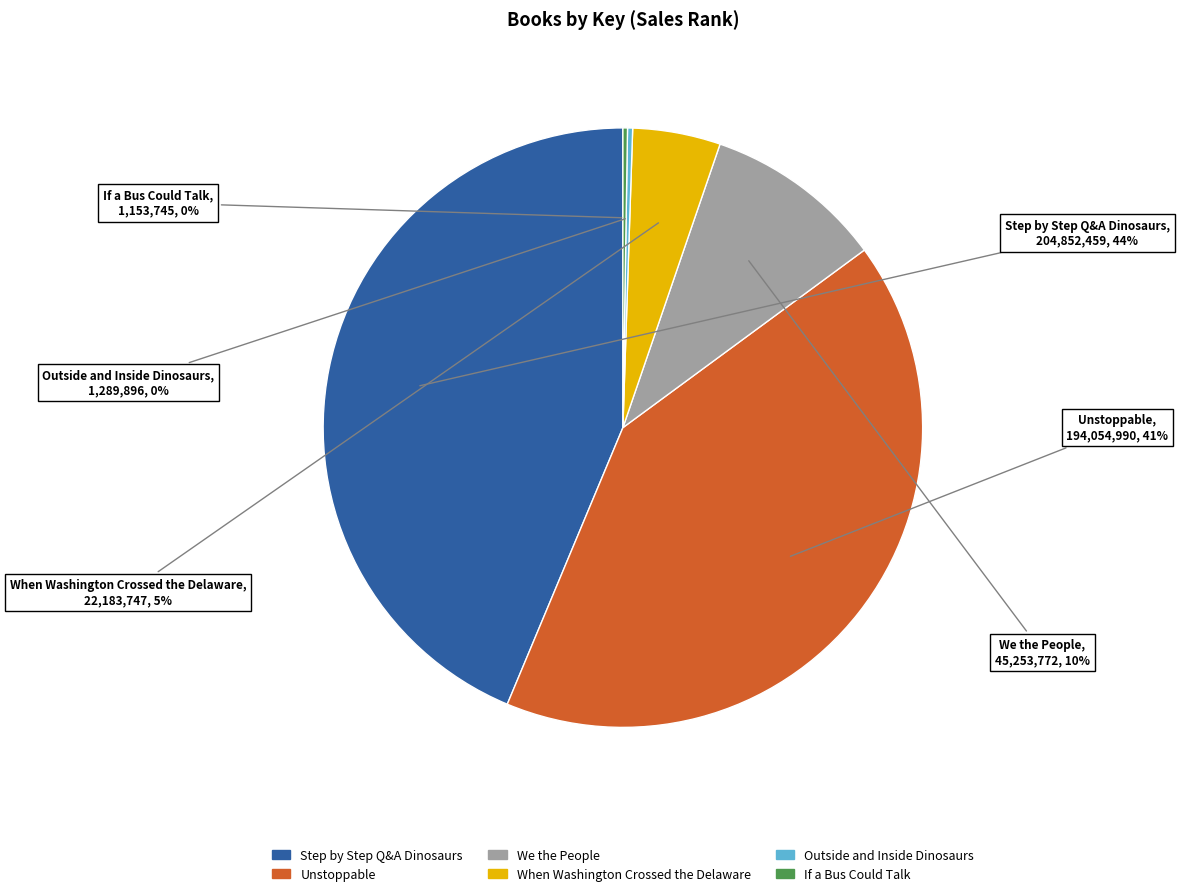

Which slice is the largest?

Step by Step Q&A Dinosaurs